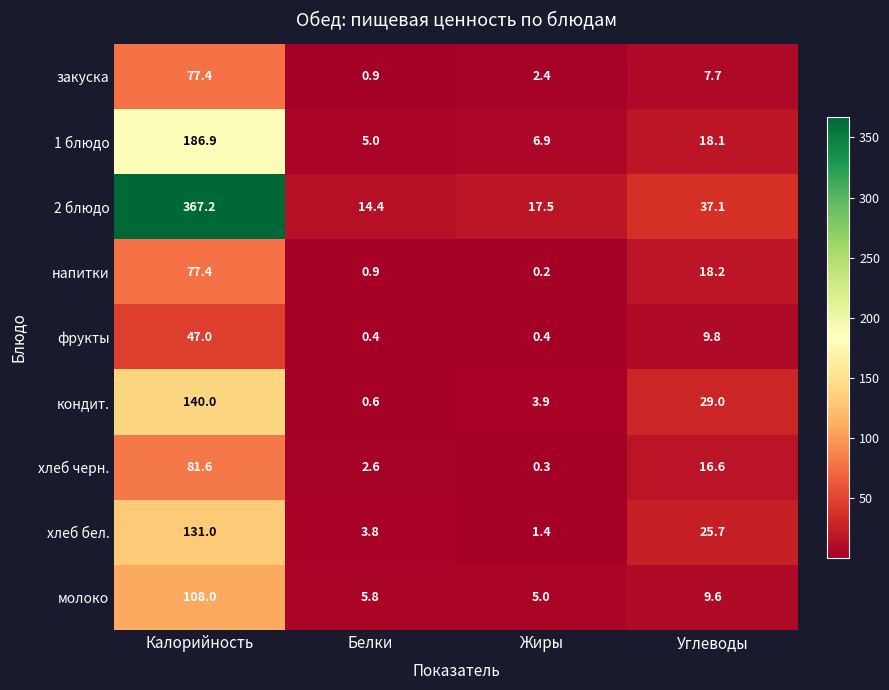

How many categories are shown in the chart?

4